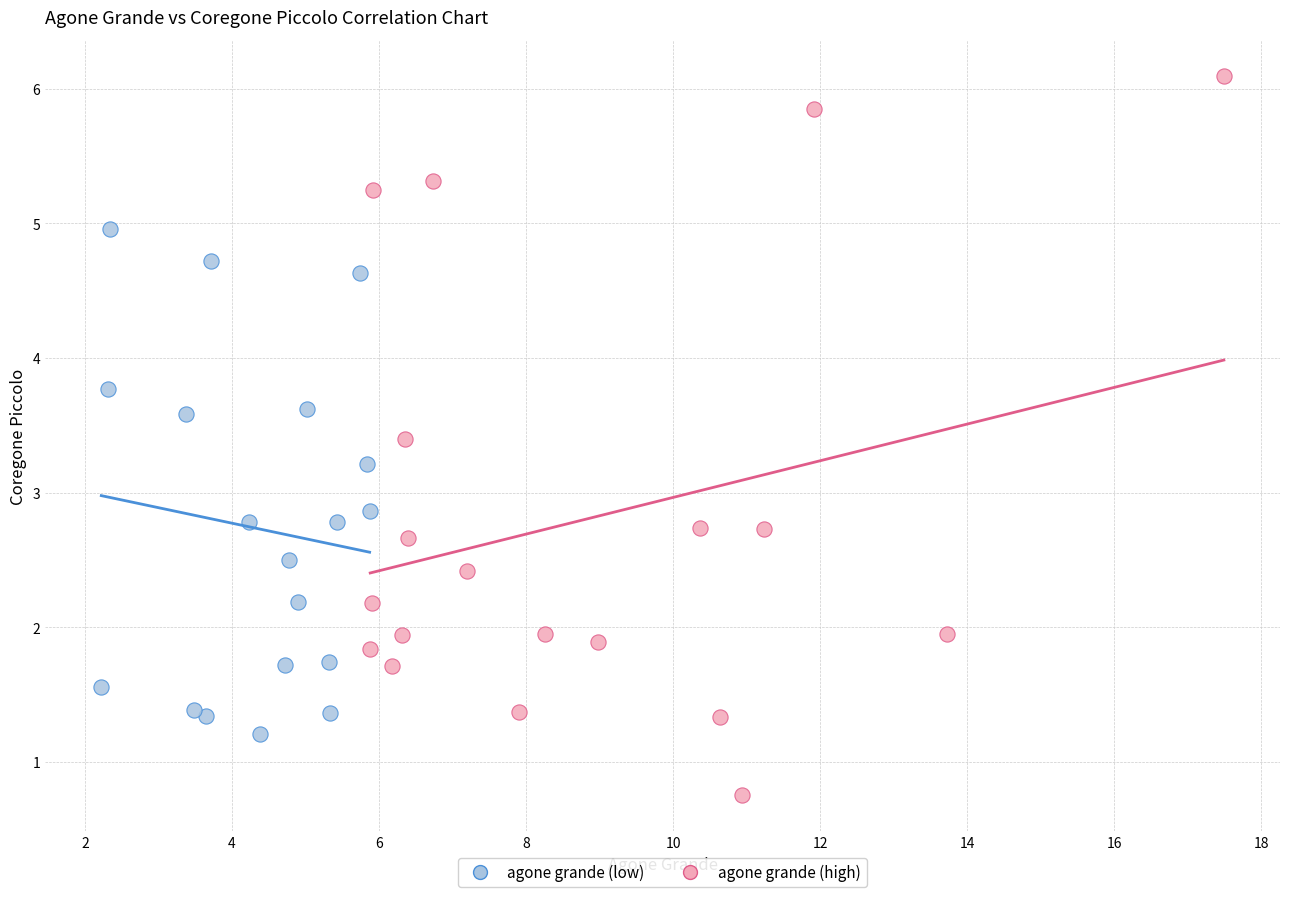

Which series contains the highest Y value?

agone grande (high)